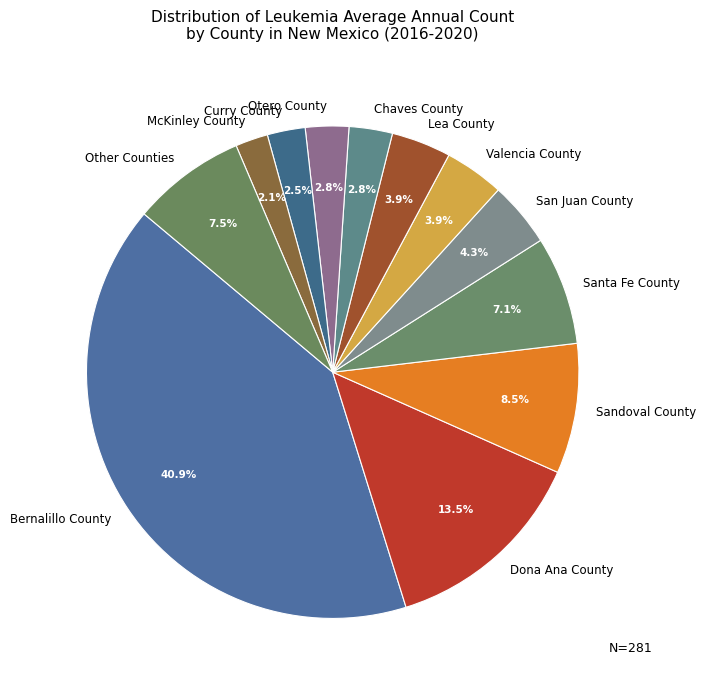

Which slice is the largest?

Bernalillo County